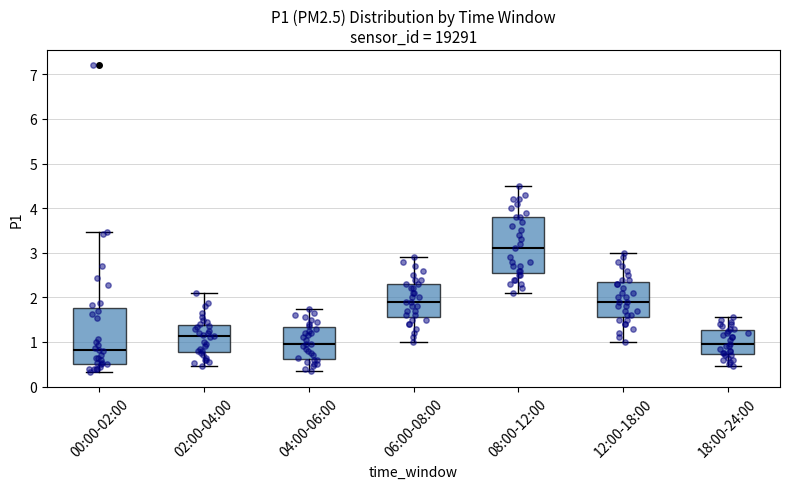

Which box has the highest median line?

08:00-12:00